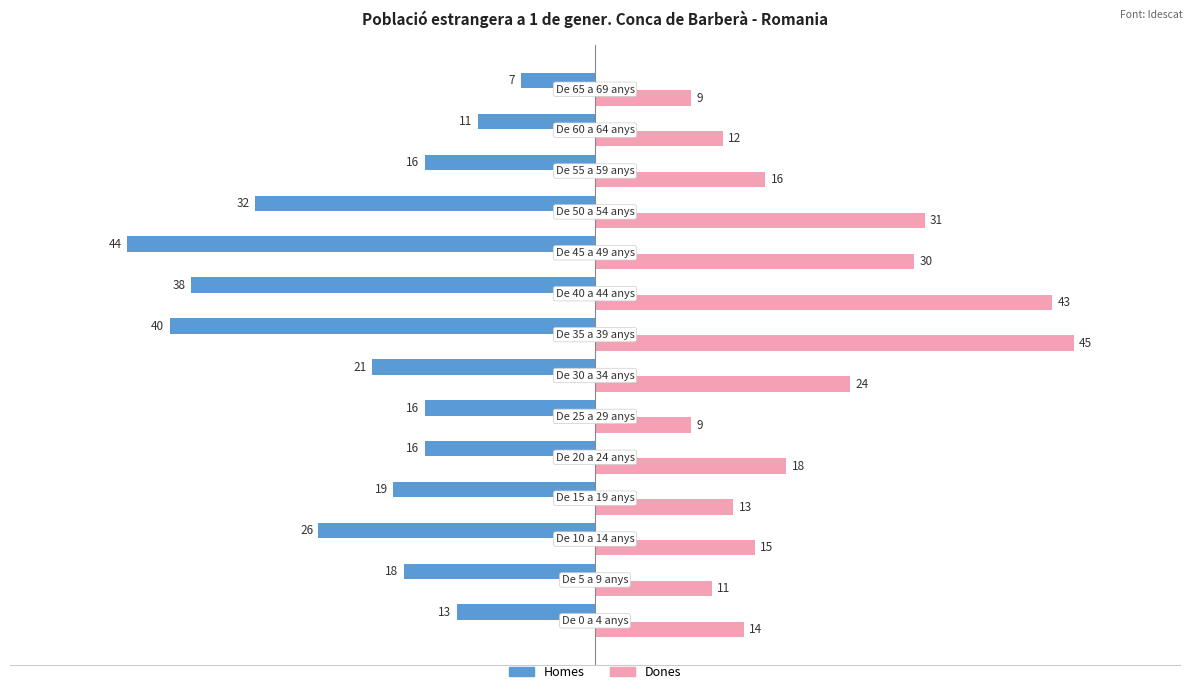

At how many categories does at least one series exceed 25?

4